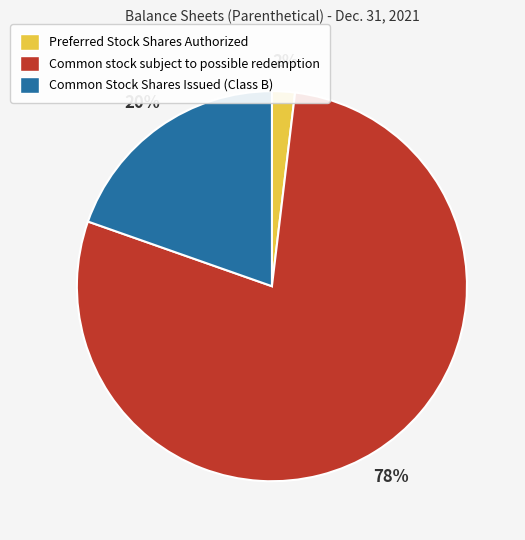

Which category has the biggest portion of the pie?

Common stock subject to possible redemption